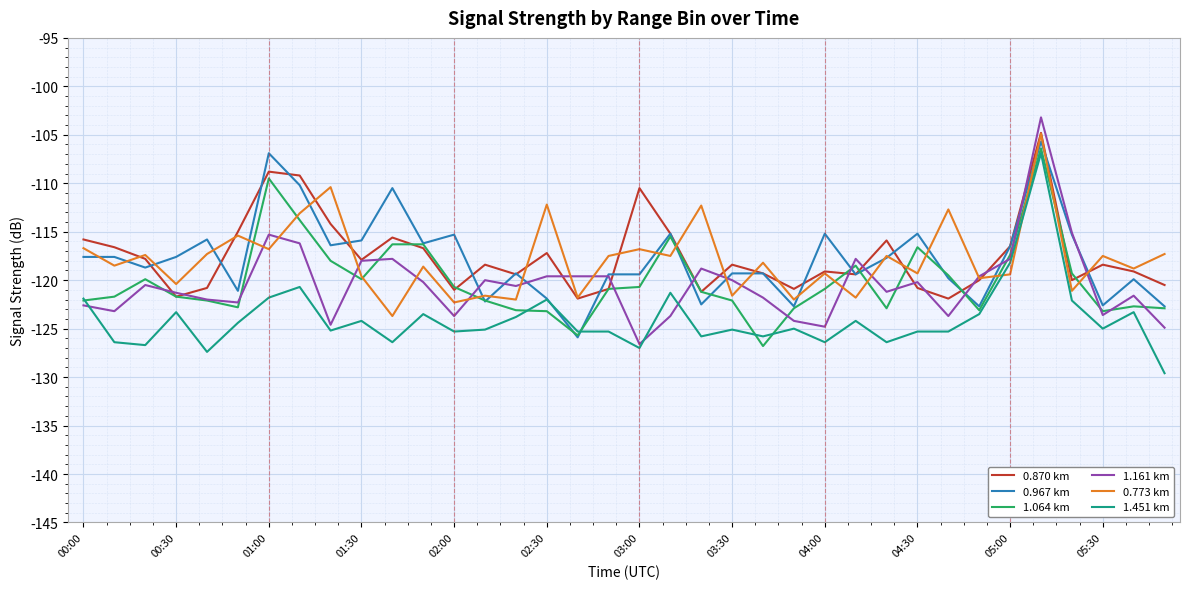

How many lines are shown in the chart?

6